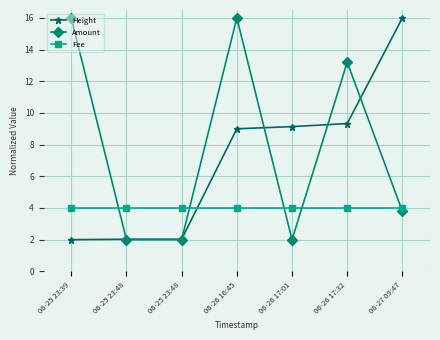

True or false: Fee has more than 2 points higher than both neighbors.

False